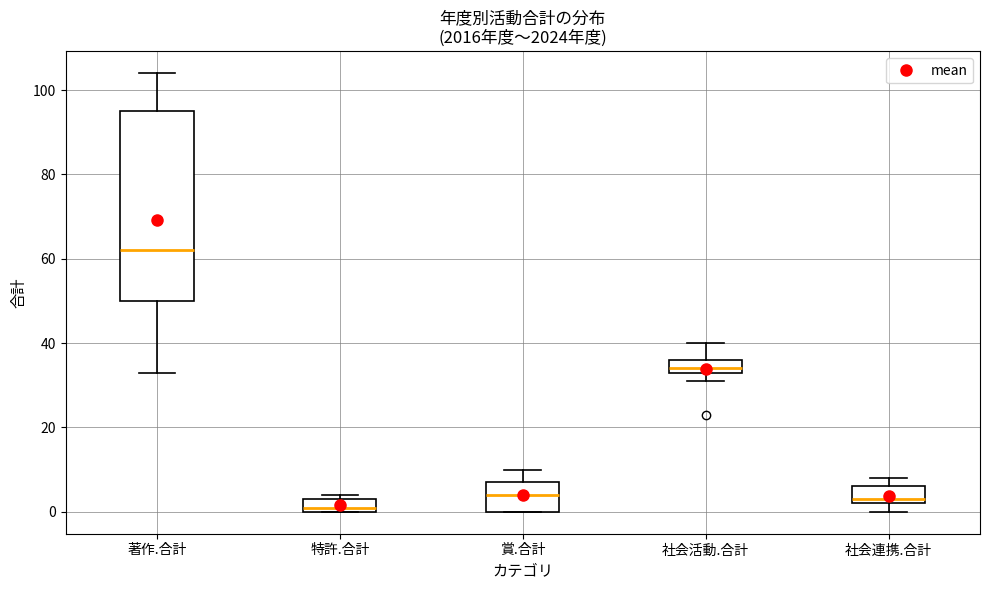

Which box's median line is the lowest?

特許.合計